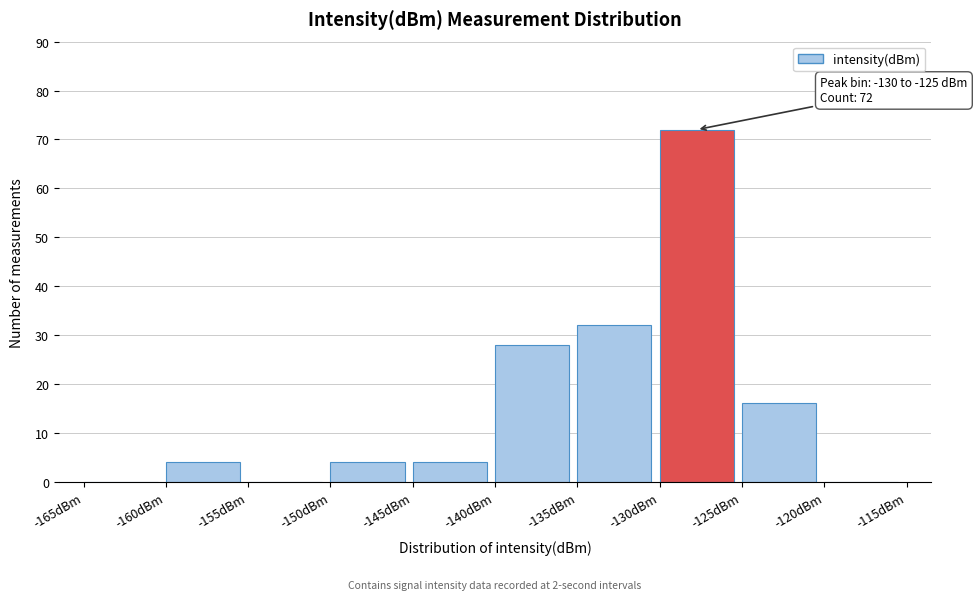

Over which range of the x-axis is the bar tallest?

-130 to -125